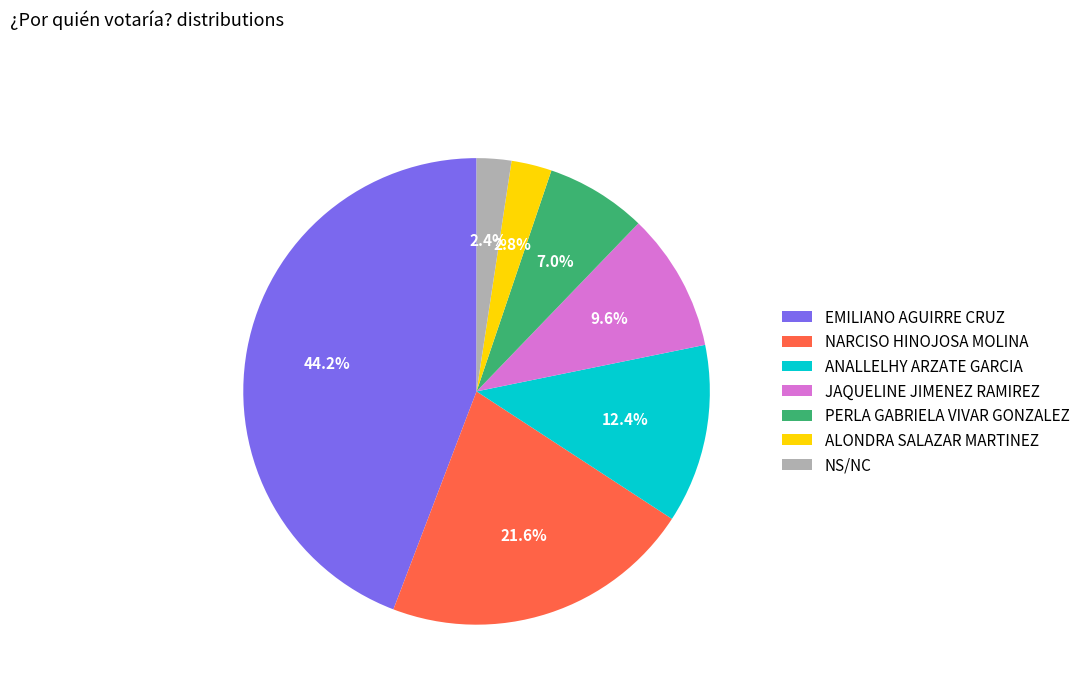

Does PERLA GABRIELA VIVAR GONZALEZ represent more than half of the total?

No